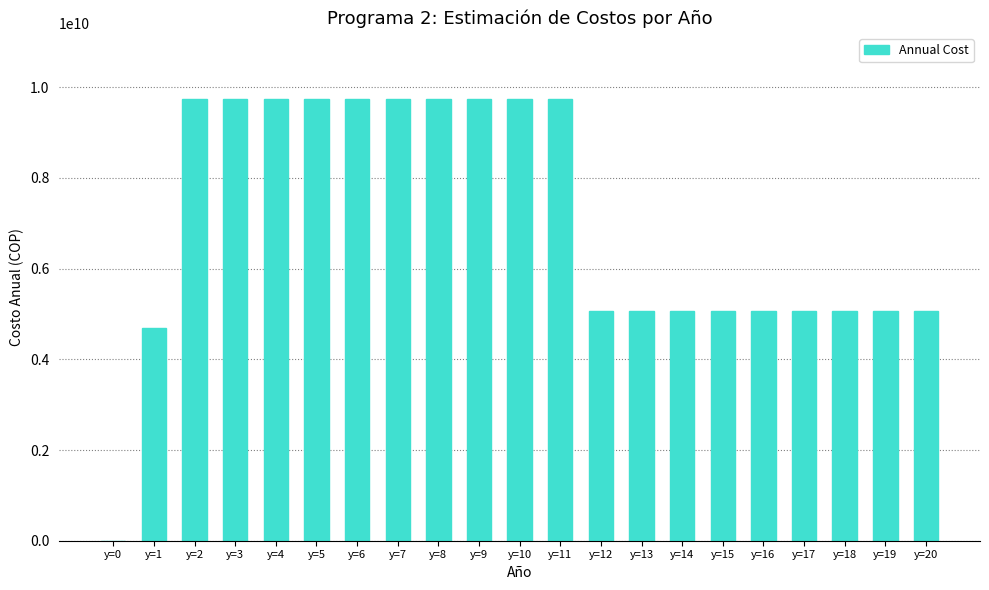

What is the change in value from y=3 to y=18?

-4680819035